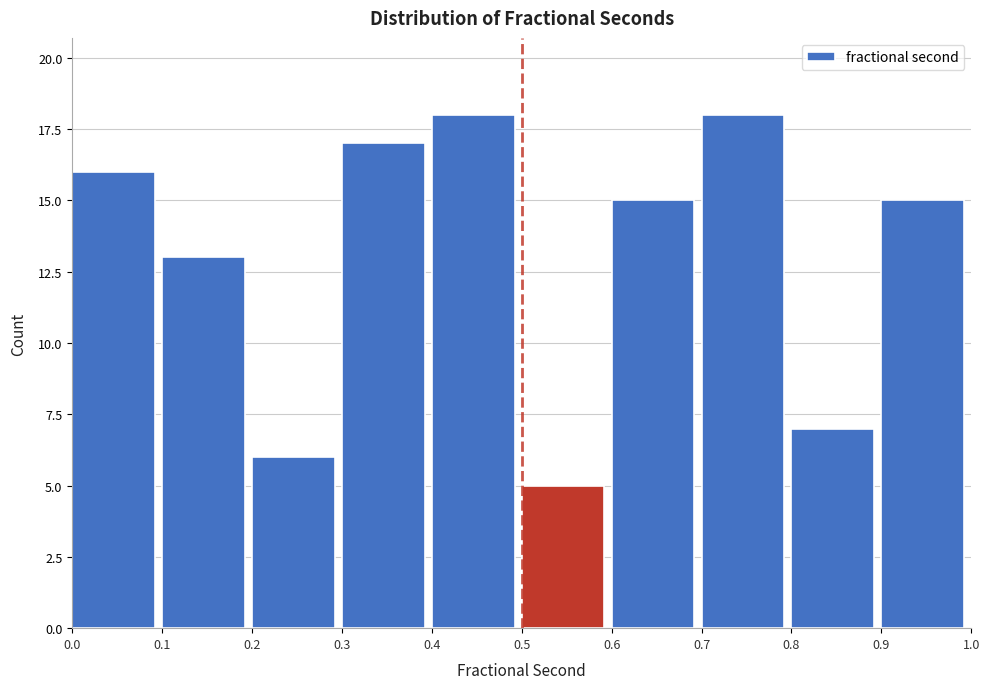

Reading left to right, transcribe this chart: for each bar, give the range it covers on the x-axis and its height. The values are not printed on the chart, so give them approximately, as read against the axis.

0.0 to 0.1: 16
0.1 to 0.2: 13
0.2 to 0.3: 6
0.3 to 0.4: 17
0.4 to 0.5: 18
0.5 to 0.6: 5
0.6 to 0.7: 15
0.7 to 0.8: 18
0.8 to 0.9: 7
0.9 to 1.0: 15